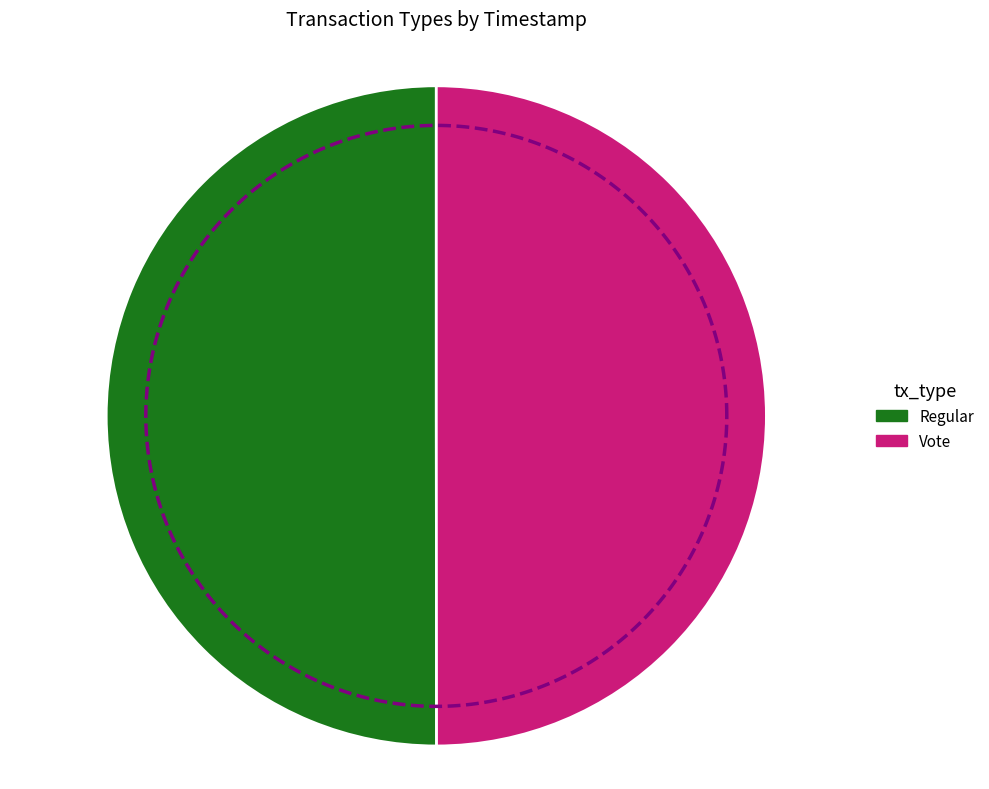

Rank the categories by value from lowest to highest.

Vote, Regular